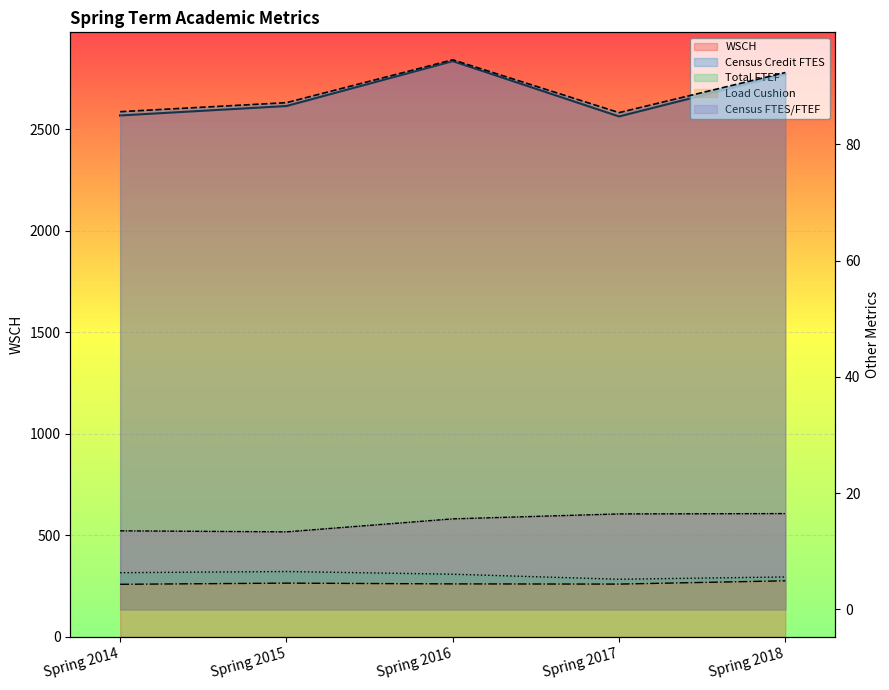

The Load Cushion series shows 4.3 at Spring 2014. True or false?

True